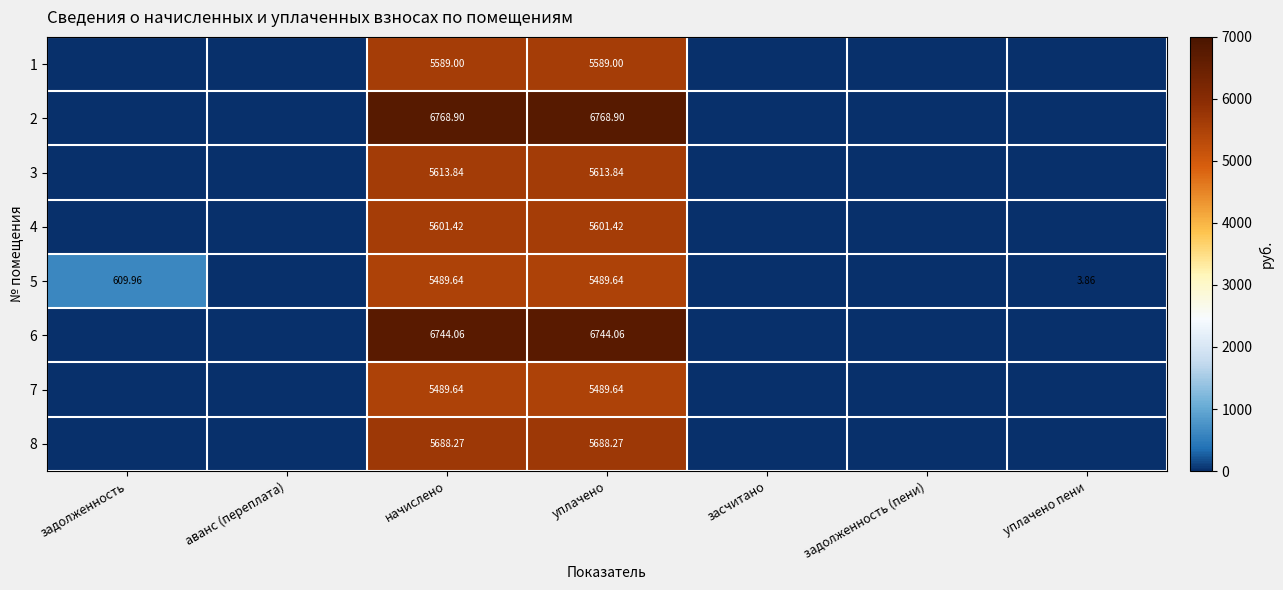

Is the value of 4 at уплачено greater than the value of 1 at уплачено?

Yes